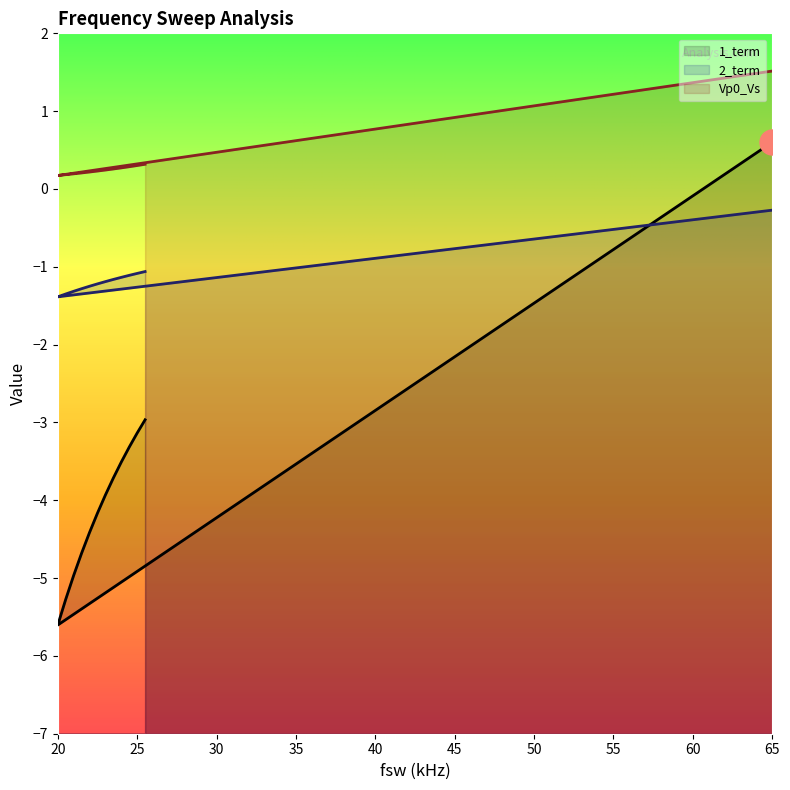

At 25, list the series in order from largest to smallest.

Vp0_Vs, 2_term, 1_term